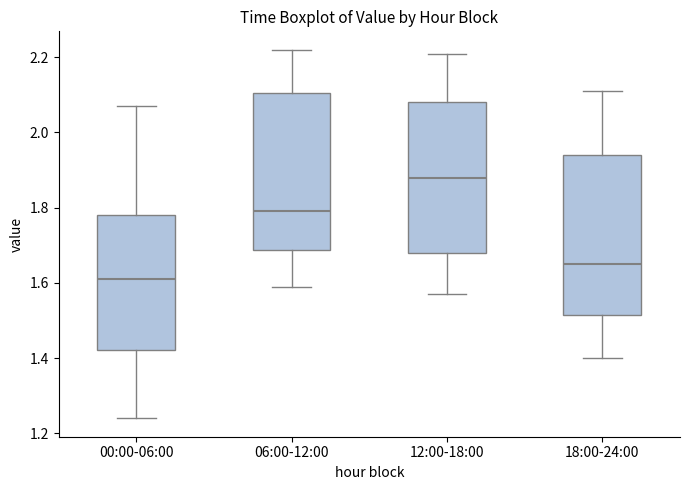

Which box has the highest median line?

12:00-18:00